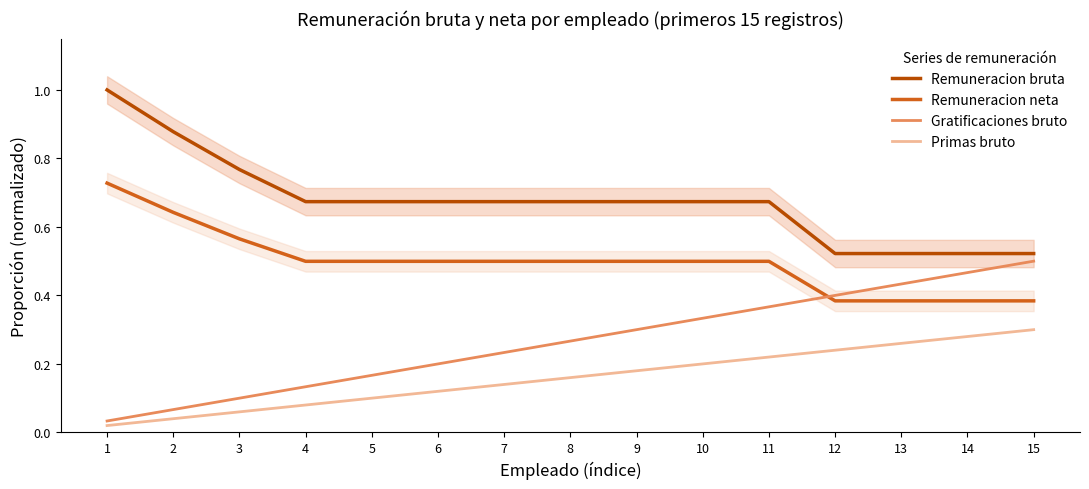

At which category is the sum across all series the highest?

1